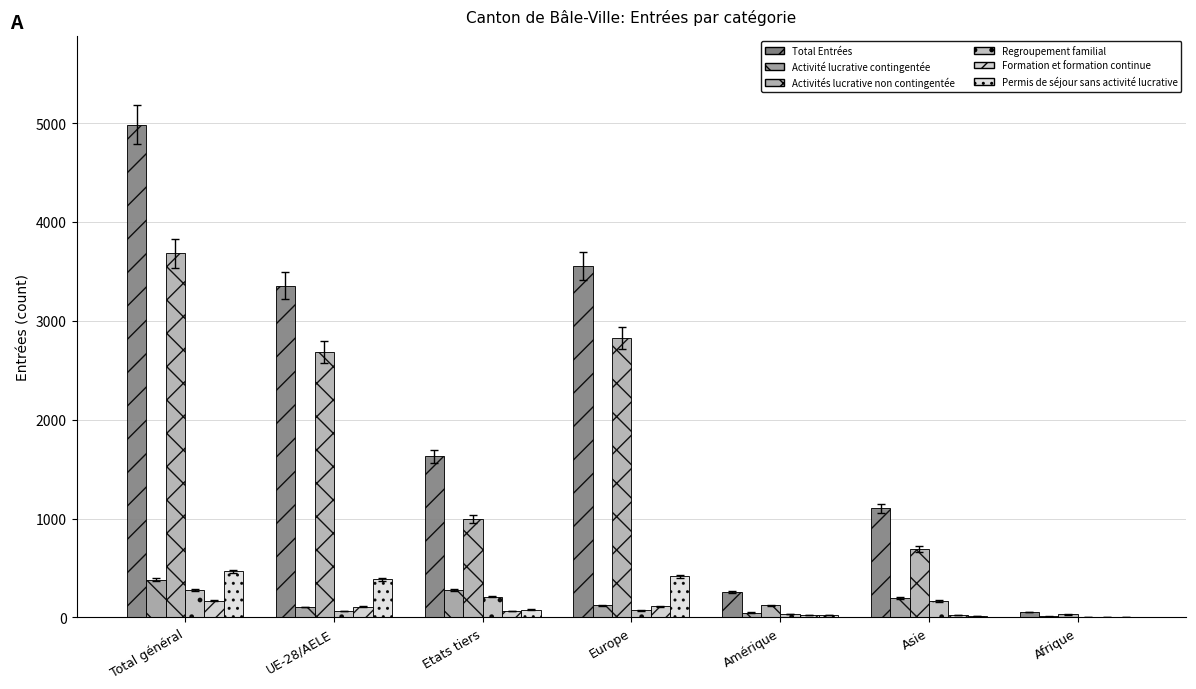

How many groups of bars are there?

7